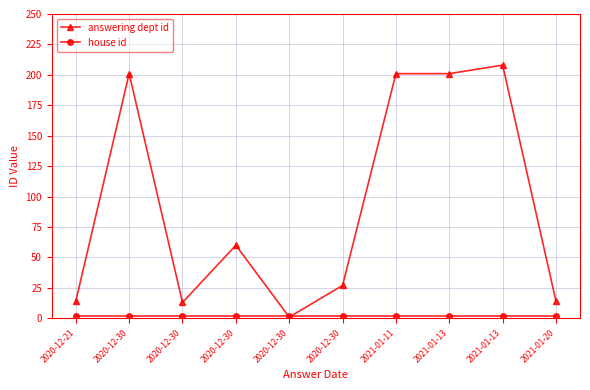

How many lines are shown in the chart?

2